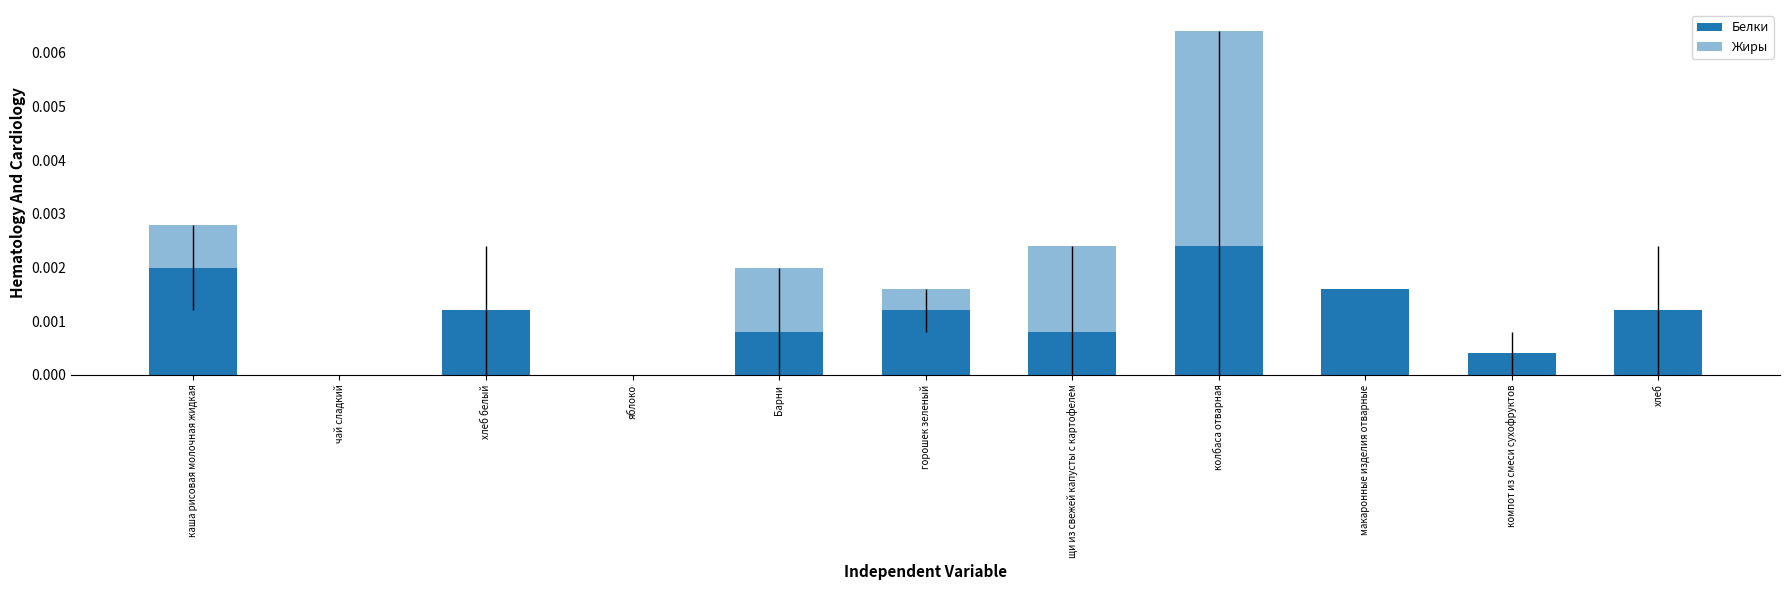

True or false: Белки has a value of 0.0 at хлеб белый.

False